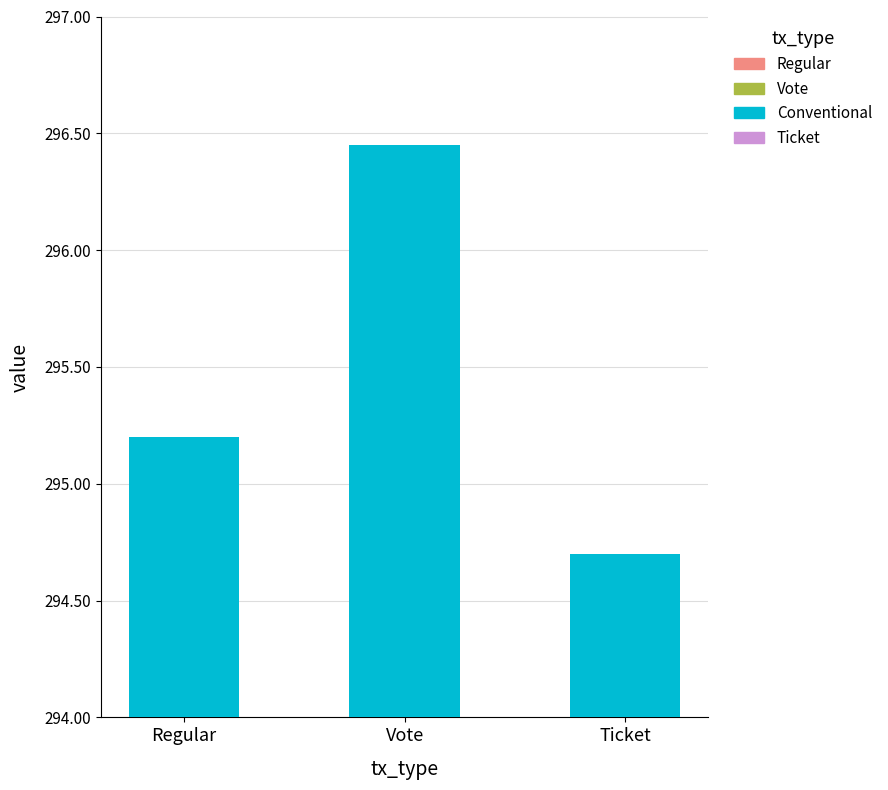

What is the approximate value at Regular?

295.2